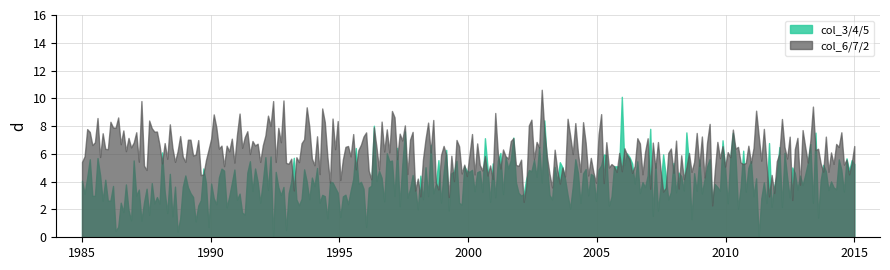

What is the highest value of the col_3/4/5 series?

10.1